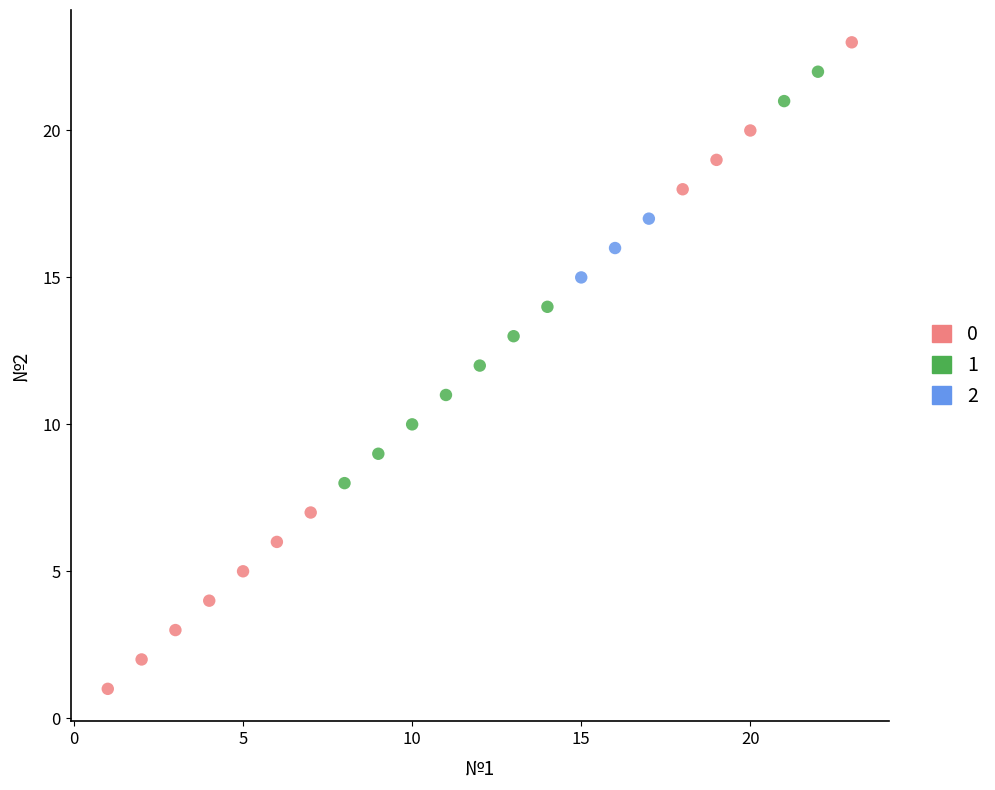

Which series reaches the maximum Y coordinate?

0